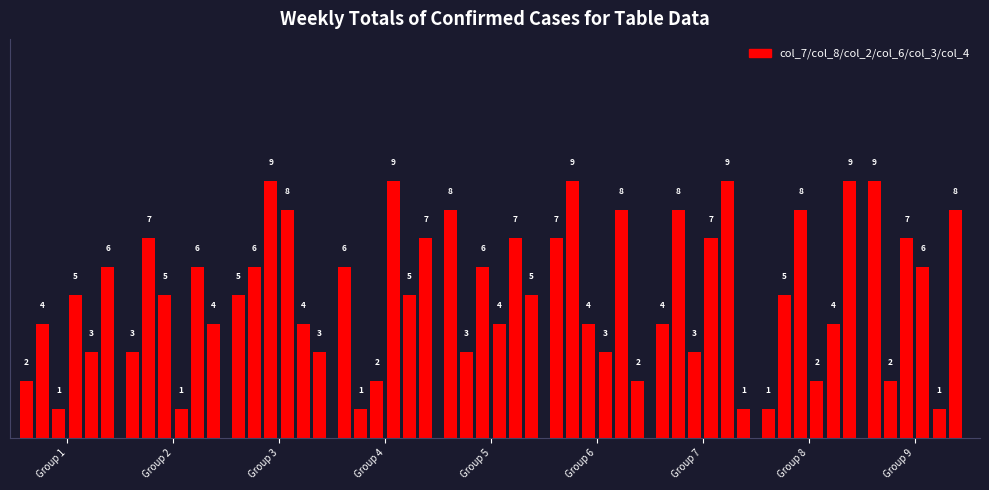

What are all the series names shown in the legend?

col_7, col_8, col_2, col_6, col_3, col_4